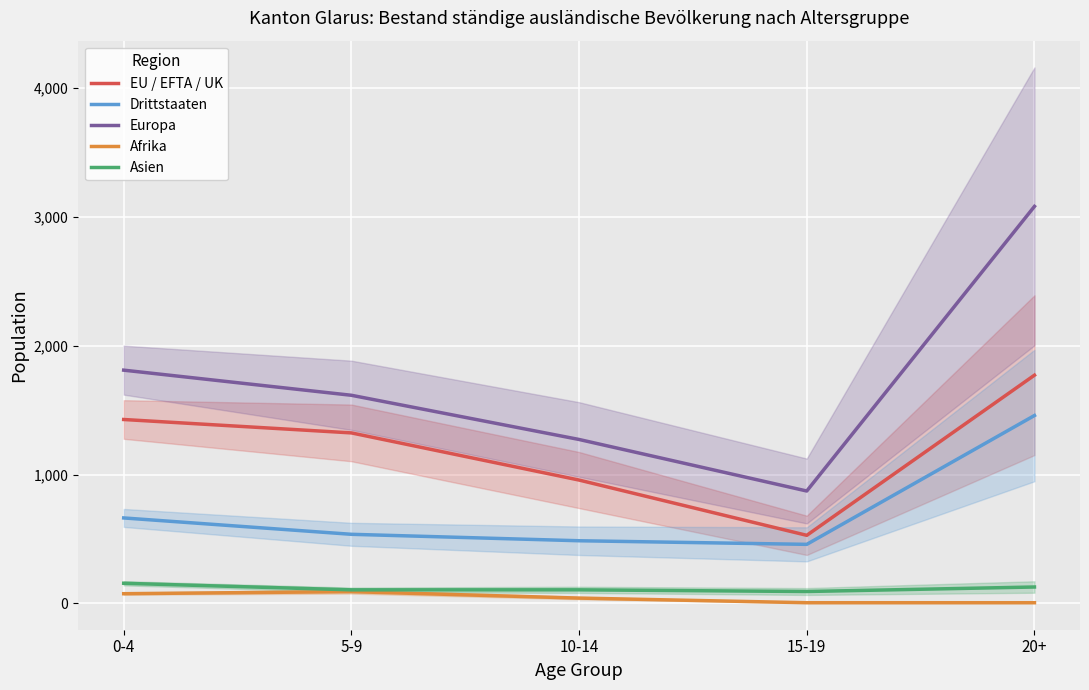

List the series in order of their peak value, highest first.

Europa, EU / EFTA / UK, Drittstaaten, Asien, Afrika